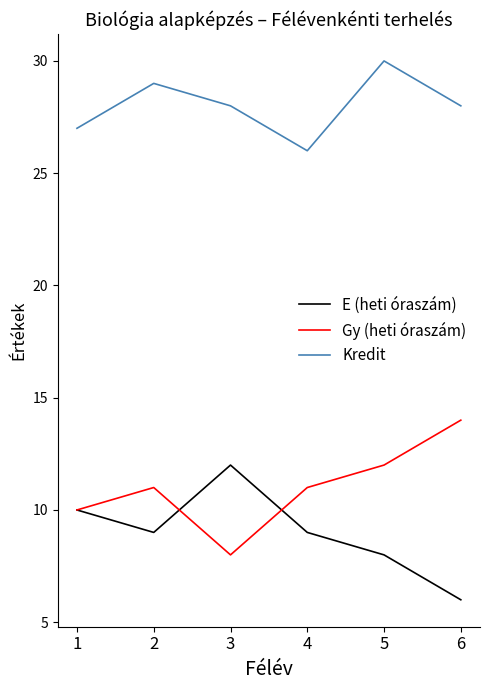

True or false: Kredit and Gy (heti óraszám) cross at least once.

False